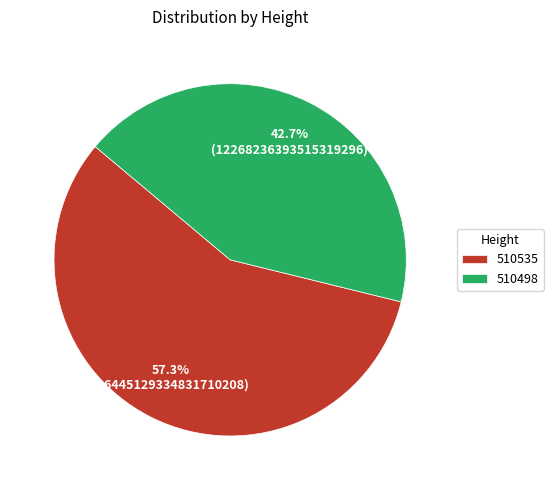

To the nearest percent, what portion does 510498 represent?

43%